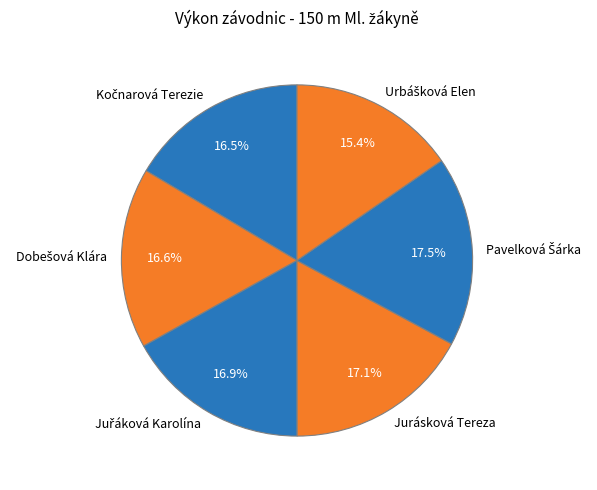

Is there any slice that represents more than half of the pie?

No